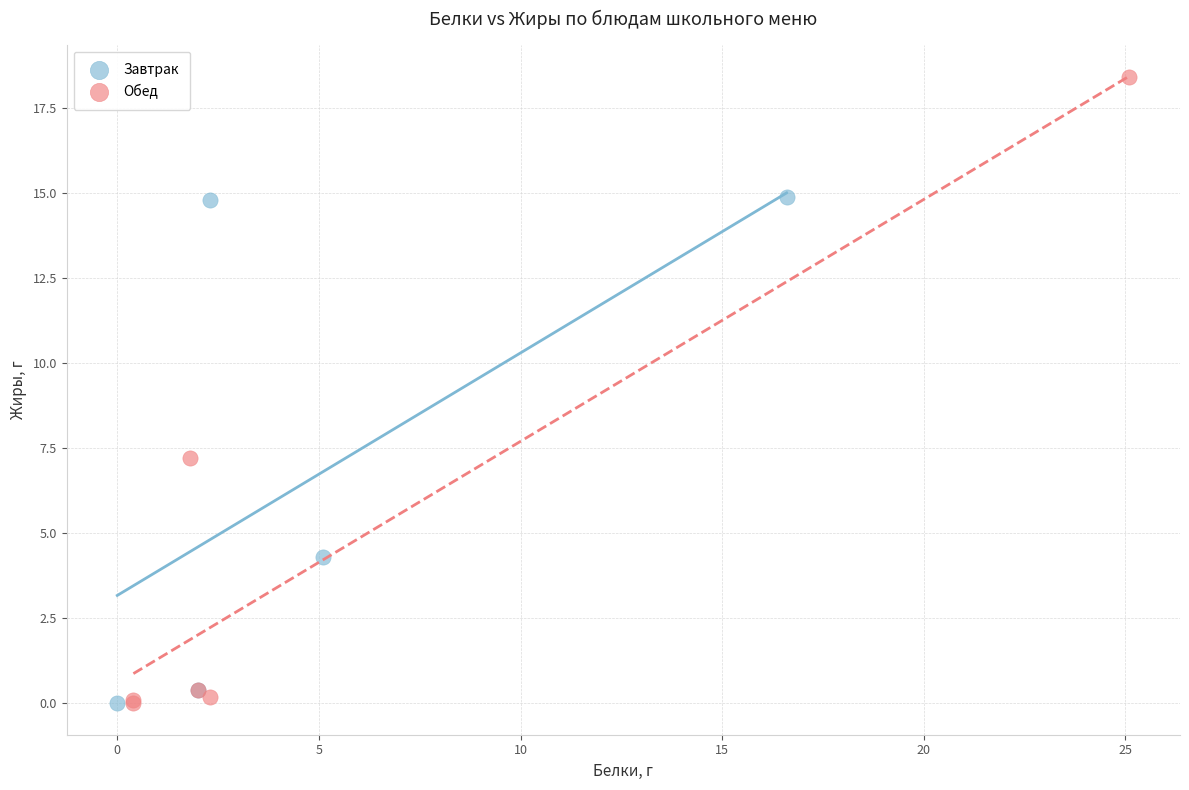

Which series has the widest spread of Y values?

Обед